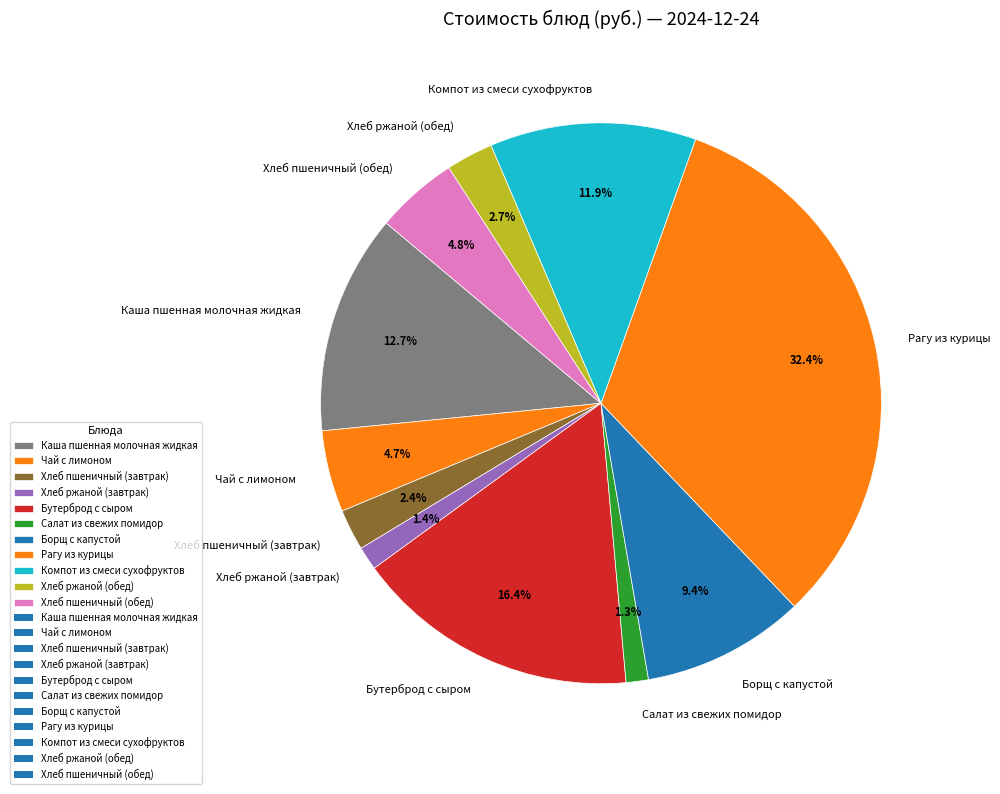

What is the largest slice in the pie chart?

Рагу из курицы